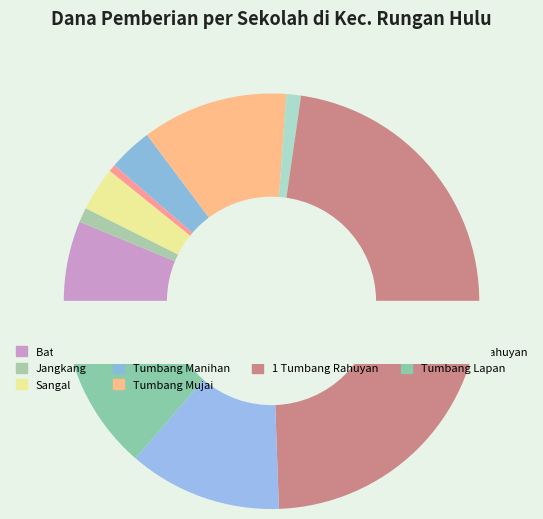

Which slice is the largest?

SDN 1 TUMBANG RAHUYAN